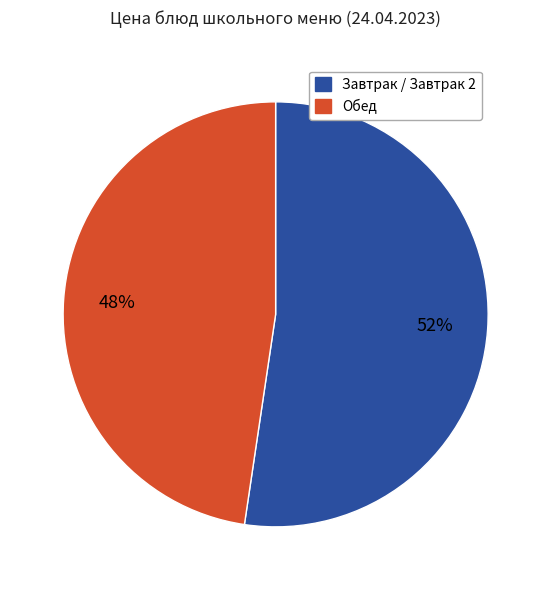

Does any single category account for the majority?

Yes